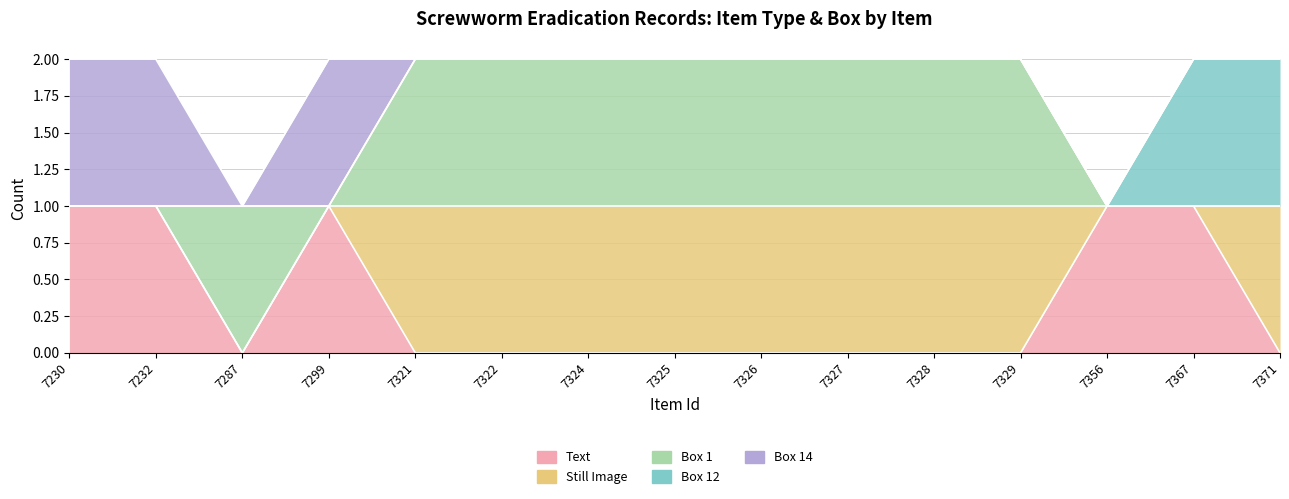

Rank the categories by Still Image value from lowest to highest.

7230, 7232, 7287, 7299, 7356, 7367, 7321, 7322, 7324, 7325, 7326, 7327, 7328, 7329, 7371